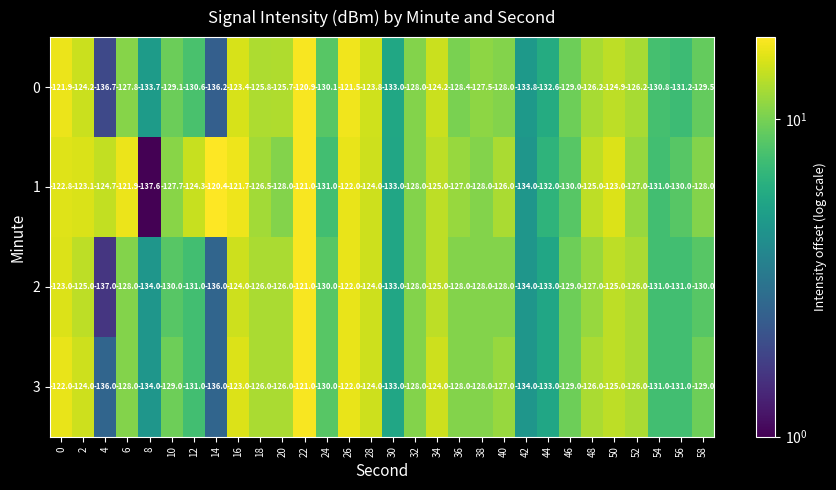

True or false: 1 has a value of -29.4 at 8.

False